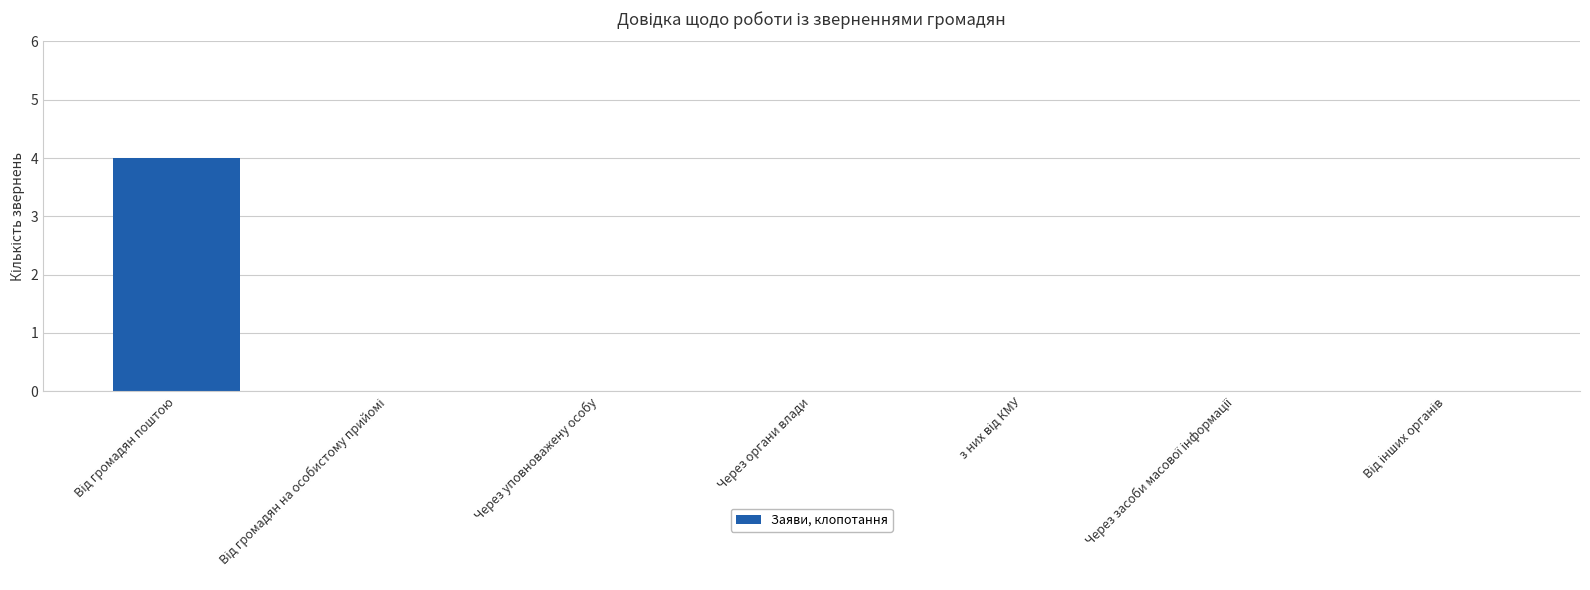

What is the greatest value displayed?

4